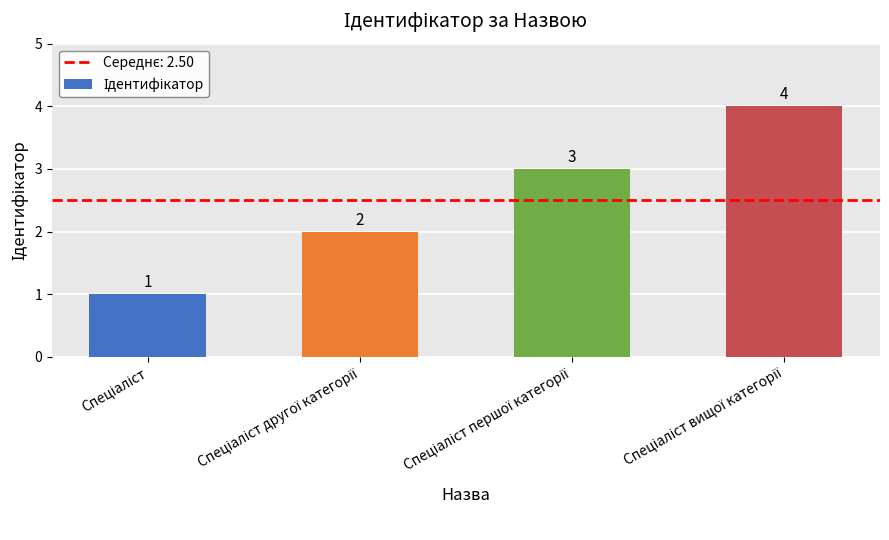

What is the value of the 3rd bar from the left?

3